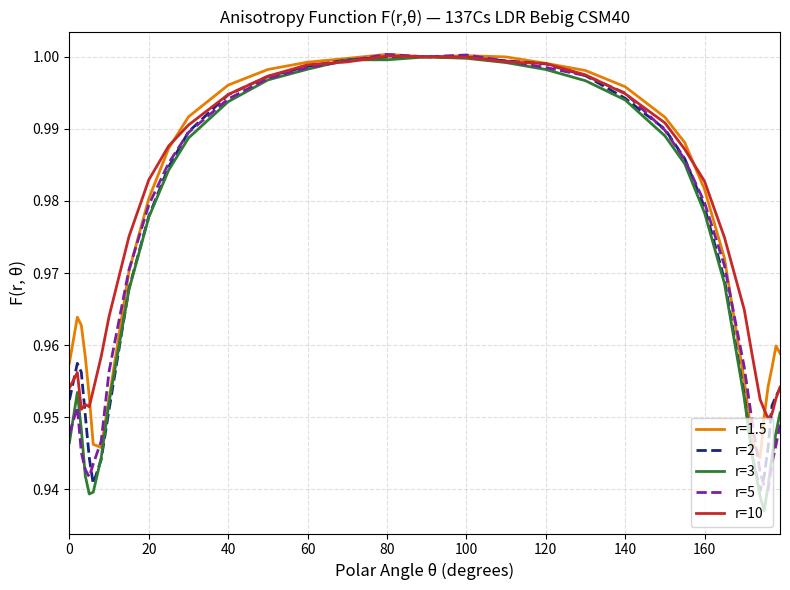

What are all the series names shown in the legend?

r=1.5, r=2, r=3, r=5, r=10